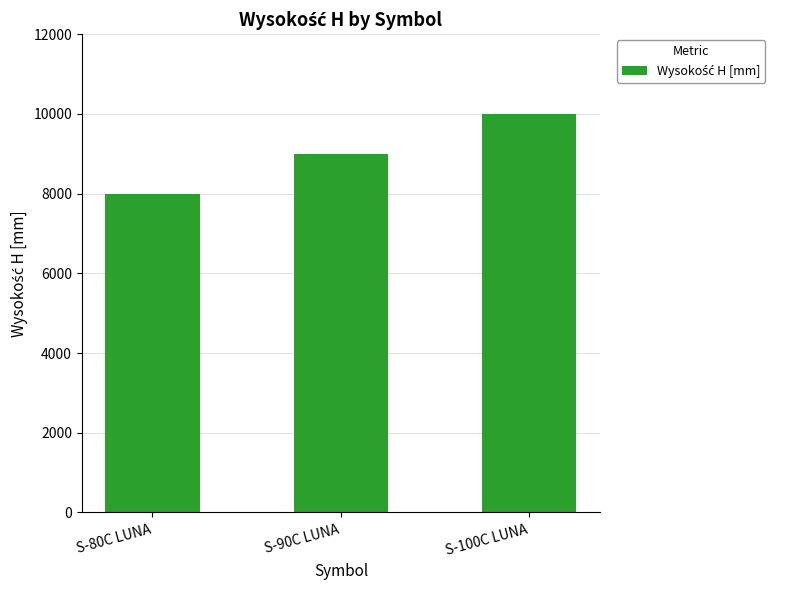

Rank the categories by value from highest to lowest.

S-100C LUNA, S-90C LUNA, S-80C LUNA